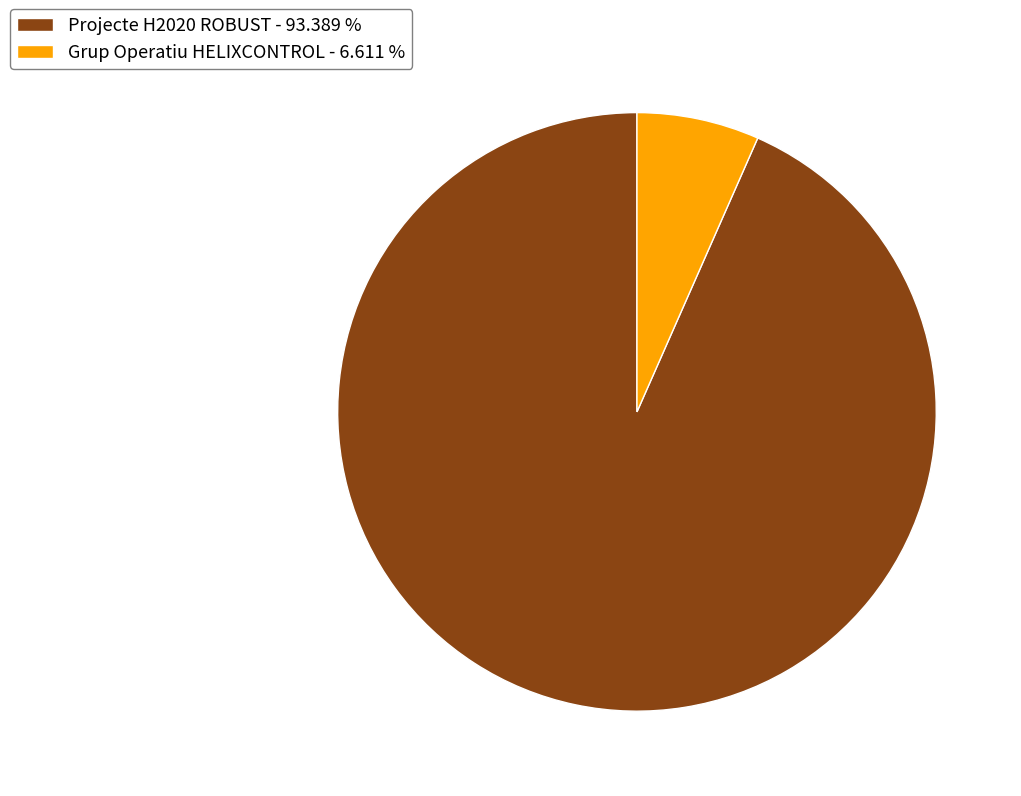

What is the smallest slice in the pie chart?

Grup Operatiu HELIXCONTROL